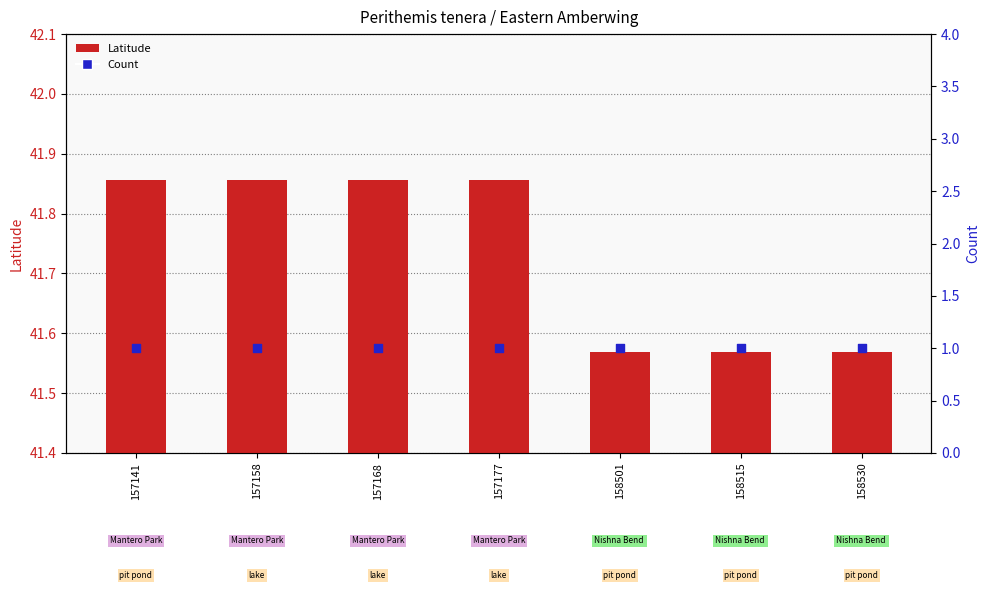

At which category is the sum across all series the highest?

157141